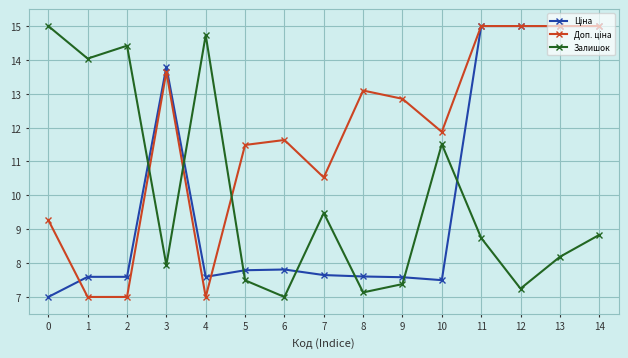

What is the average value of the Залишок series?

9.9